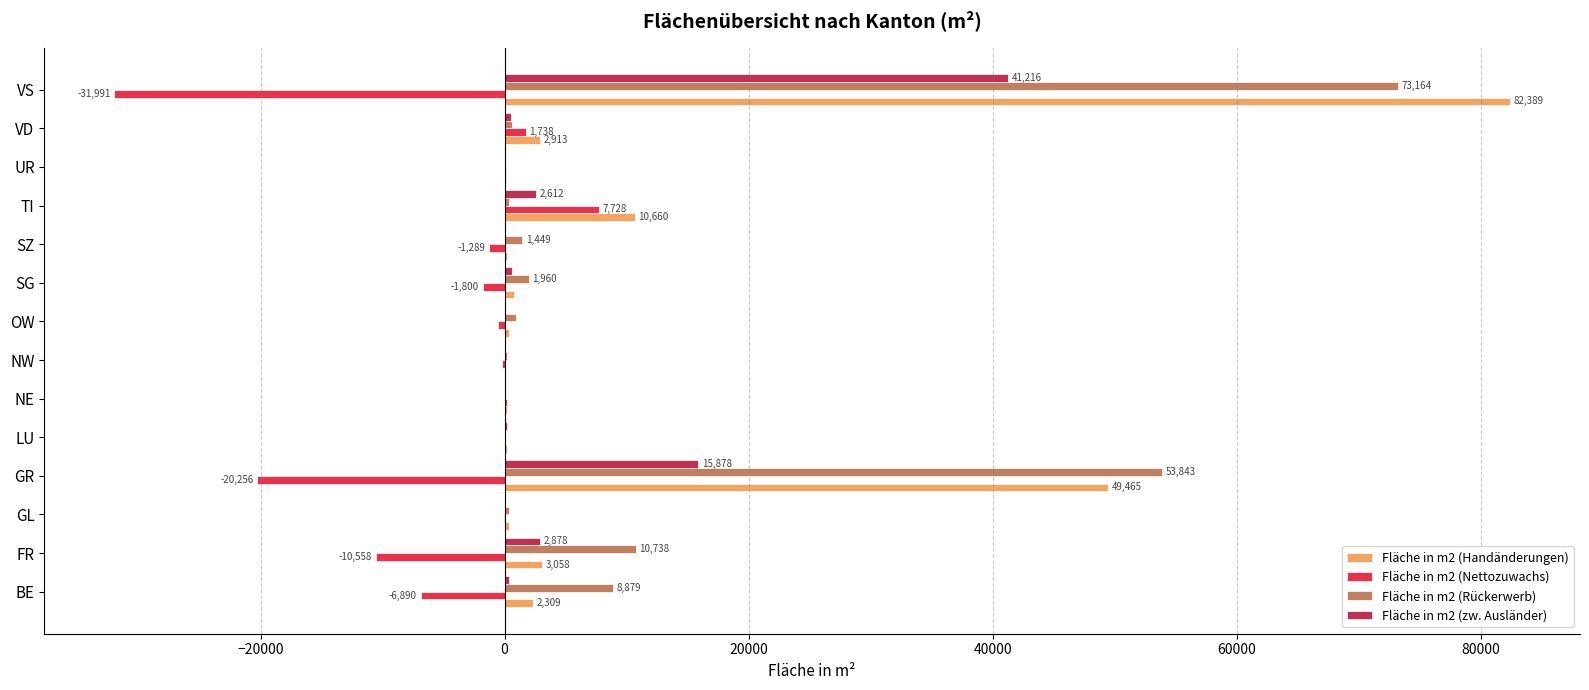

Count the number of categories in the chart.

14